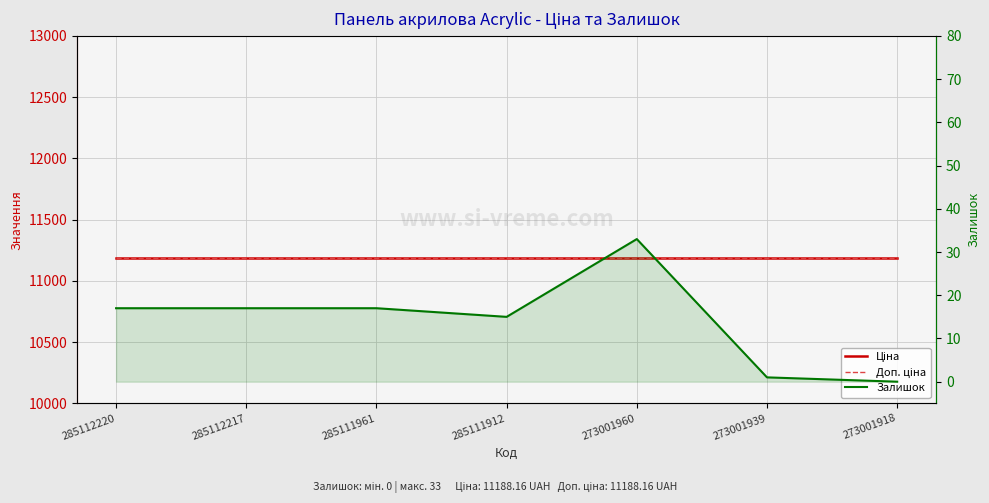

What is the difference between the maximum and minimum values in the Залишок series?

33.0